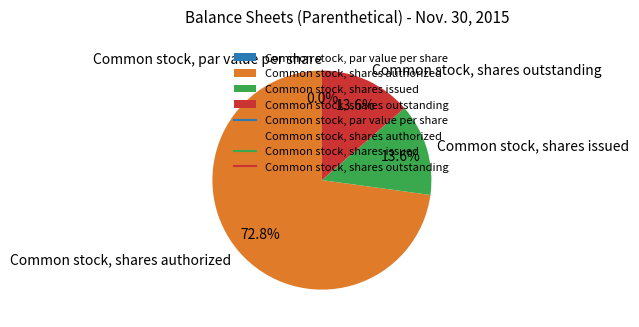

Do Common stock, shares outstanding and Common stock, shares issued together represent more than half of the pie?

No